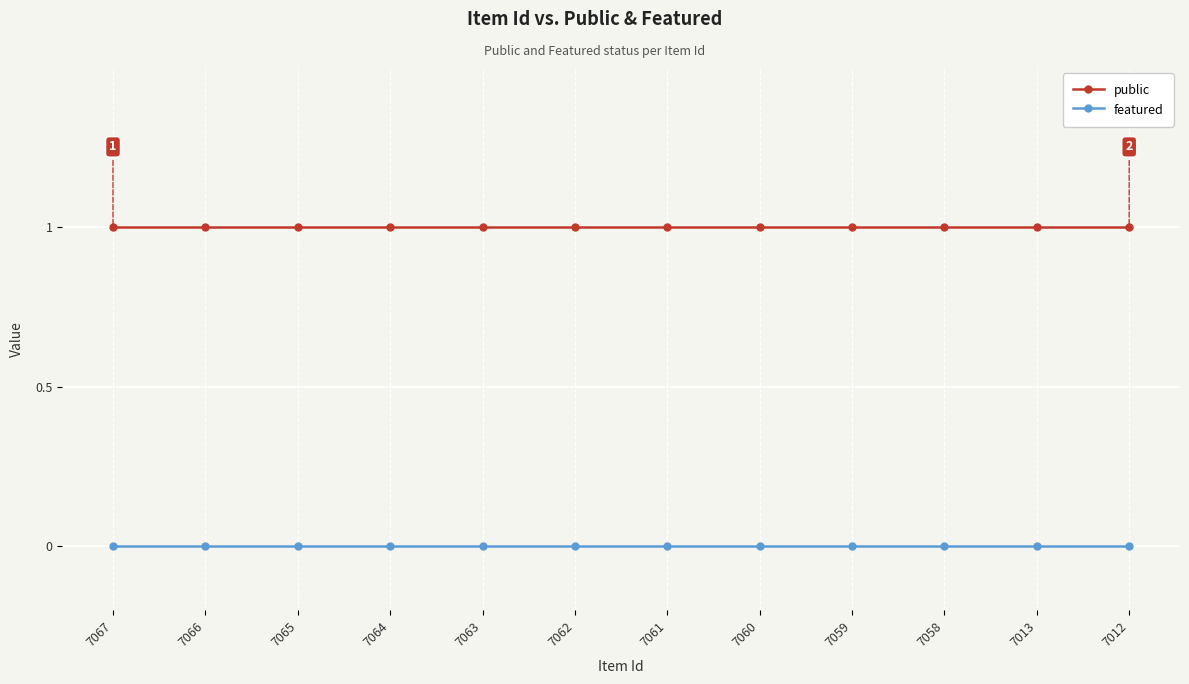

At 7058, list the series in order from smallest to largest.

featured, public